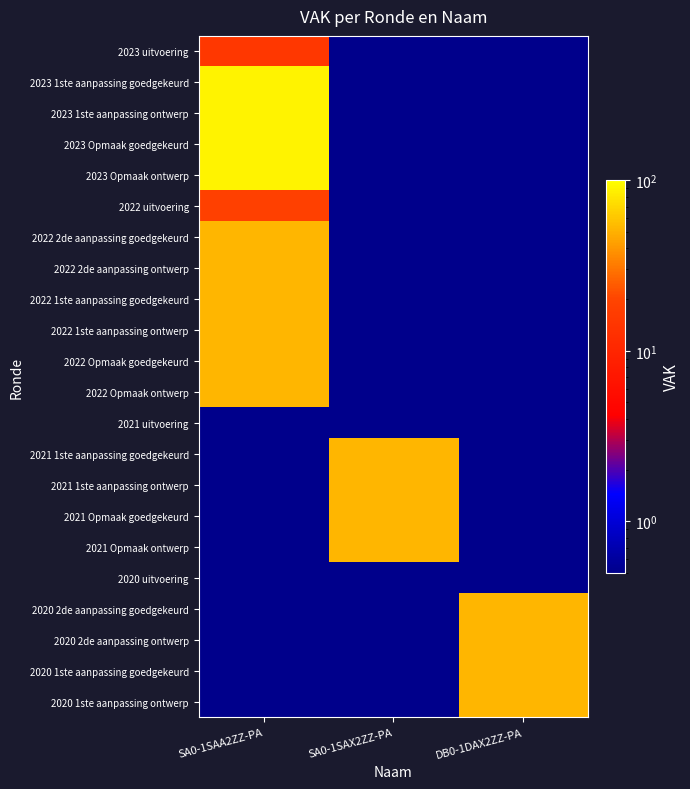

Reading left to right, list all the values displayed in this chart.

2023 uitvoering: SA0-1SAA2ZZ-PA=15.0	SA0-1SAX2ZZ-PA=0.5	DB0-1DAX2ZZ-PA=0.5
2023 1ste aanpassing goedgekeurd: SA0-1SAA2ZZ-PA=90.0	SA0-1SAX2ZZ-PA=0.5	DB0-1DAX2ZZ-PA=0.5
2023 1ste aanpassing ontwerp: SA0-1SAA2ZZ-PA=90.0	SA0-1SAX2ZZ-PA=0.5	DB0-1DAX2ZZ-PA=0.5
2023 Opmaak goedgekeurd: SA0-1SAA2ZZ-PA=90.0	SA0-1SAX2ZZ-PA=0.5	DB0-1DAX2ZZ-PA=0.5
2023 Opmaak ontwerp: SA0-1SAA2ZZ-PA=90.0	SA0-1SAX2ZZ-PA=0.5	DB0-1DAX2ZZ-PA=0.5
2022 uitvoering: SA0-1SAA2ZZ-PA=18.0	SA0-1SAX2ZZ-PA=0.5	DB0-1DAX2ZZ-PA=0.5
2022 2de aanpassing goedgekeurd: SA0-1SAA2ZZ-PA=52.0	SA0-1SAX2ZZ-PA=0.5	DB0-1DAX2ZZ-PA=0.5
2022 2de aanpassing ontwerp: SA0-1SAA2ZZ-PA=52.0	SA0-1SAX2ZZ-PA=0.5	DB0-1DAX2ZZ-PA=0.5
2022 1ste aanpassing goedgekeurd: SA0-1SAA2ZZ-PA=52.0	SA0-1SAX2ZZ-PA=0.5	DB0-1DAX2ZZ-PA=0.5
2022 1ste aanpassing ontwerp: SA0-1SAA2ZZ-PA=52.0	SA0-1SAX2ZZ-PA=0.5	DB0-1DAX2ZZ-PA=0.5
2022 Opmaak goedgekeurd: SA0-1SAA2ZZ-PA=52.0	SA0-1SAX2ZZ-PA=0.5	DB0-1DAX2ZZ-PA=0.5
2022 Opmaak ontwerp: SA0-1SAA2ZZ-PA=52.0	SA0-1SAX2ZZ-PA=0.5	DB0-1DAX2ZZ-PA=0.5
2021 uitvoering: SA0-1SAA2ZZ-PA=0.5	SA0-1SAX2ZZ-PA=0.5	DB0-1DAX2ZZ-PA=0.5
2021 1ste aanpassing goedgekeurd: SA0-1SAA2ZZ-PA=0.5	SA0-1SAX2ZZ-PA=52.0	DB0-1DAX2ZZ-PA=0.5
2021 1ste aanpassing ontwerp: SA0-1SAA2ZZ-PA=0.5	SA0-1SAX2ZZ-PA=52.0	DB0-1DAX2ZZ-PA=0.5
2021 Opmaak goedgekeurd: SA0-1SAA2ZZ-PA=0.5	SA0-1SAX2ZZ-PA=52.0	DB0-1DAX2ZZ-PA=0.5
2021 Opmaak ontwerp: SA0-1SAA2ZZ-PA=0.5	SA0-1SAX2ZZ-PA=52.0	DB0-1DAX2ZZ-PA=0.5
2020 uitvoering: SA0-1SAA2ZZ-PA=0.5	SA0-1SAX2ZZ-PA=0.5	DB0-1DAX2ZZ-PA=0.5
2020 2de aanpassing goedgekeurd: SA0-1SAA2ZZ-PA=0.5	SA0-1SAX2ZZ-PA=0.5	DB0-1DAX2ZZ-PA=52.0
2020 2de aanpassing ontwerp: SA0-1SAA2ZZ-PA=0.5	SA0-1SAX2ZZ-PA=0.5	DB0-1DAX2ZZ-PA=52.0
2020 1ste aanpassing goedgekeurd: SA0-1SAA2ZZ-PA=0.5	SA0-1SAX2ZZ-PA=0.5	DB0-1DAX2ZZ-PA=52.0
2020 1ste aanpassing ontwerp: SA0-1SAA2ZZ-PA=0.5	SA0-1SAX2ZZ-PA=0.5	DB0-1DAX2ZZ-PA=52.0